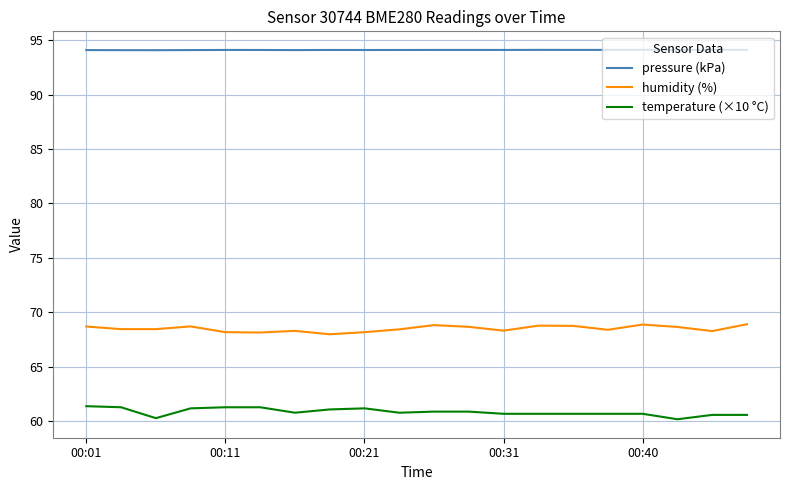

Which series has the largest total across all categories?

pressure (kPa)